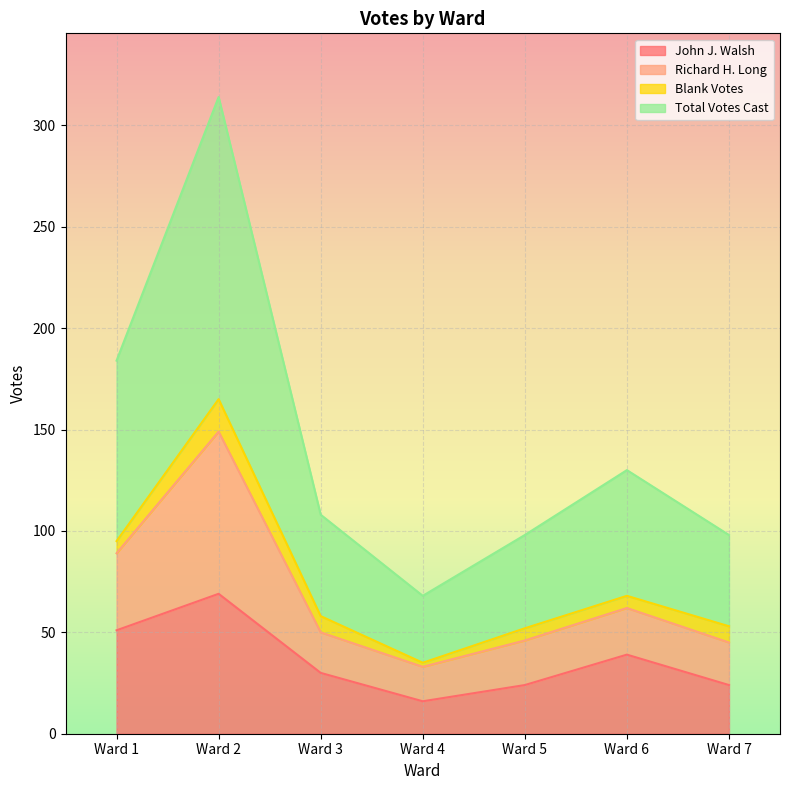

True or false: Richard H. Long and John J. Walsh cross at least once.

False